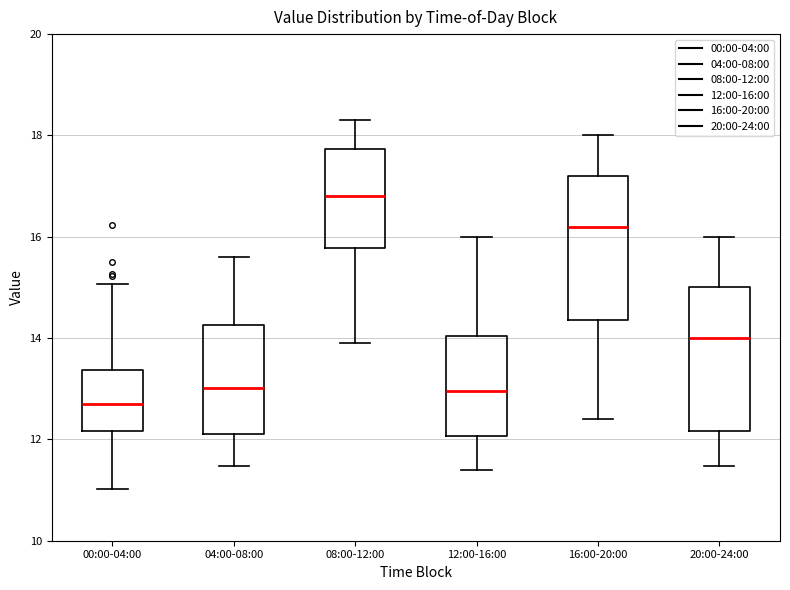

Where does the median line of the box for 16:00-20:00 sit on the y-axis? The values are not printed on the chart, so give them approximately, as read against the axis.

16.2